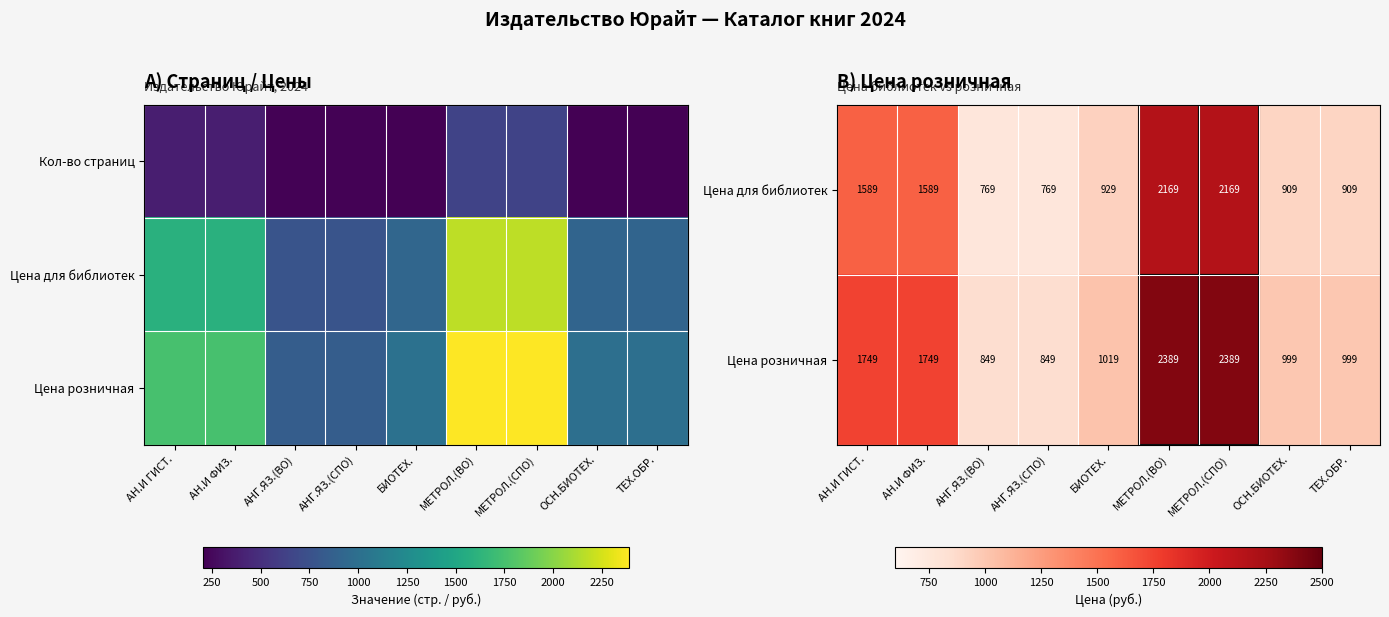

Which category has the lowest value across all series?

АНГ.ЯЗ.(ВО)